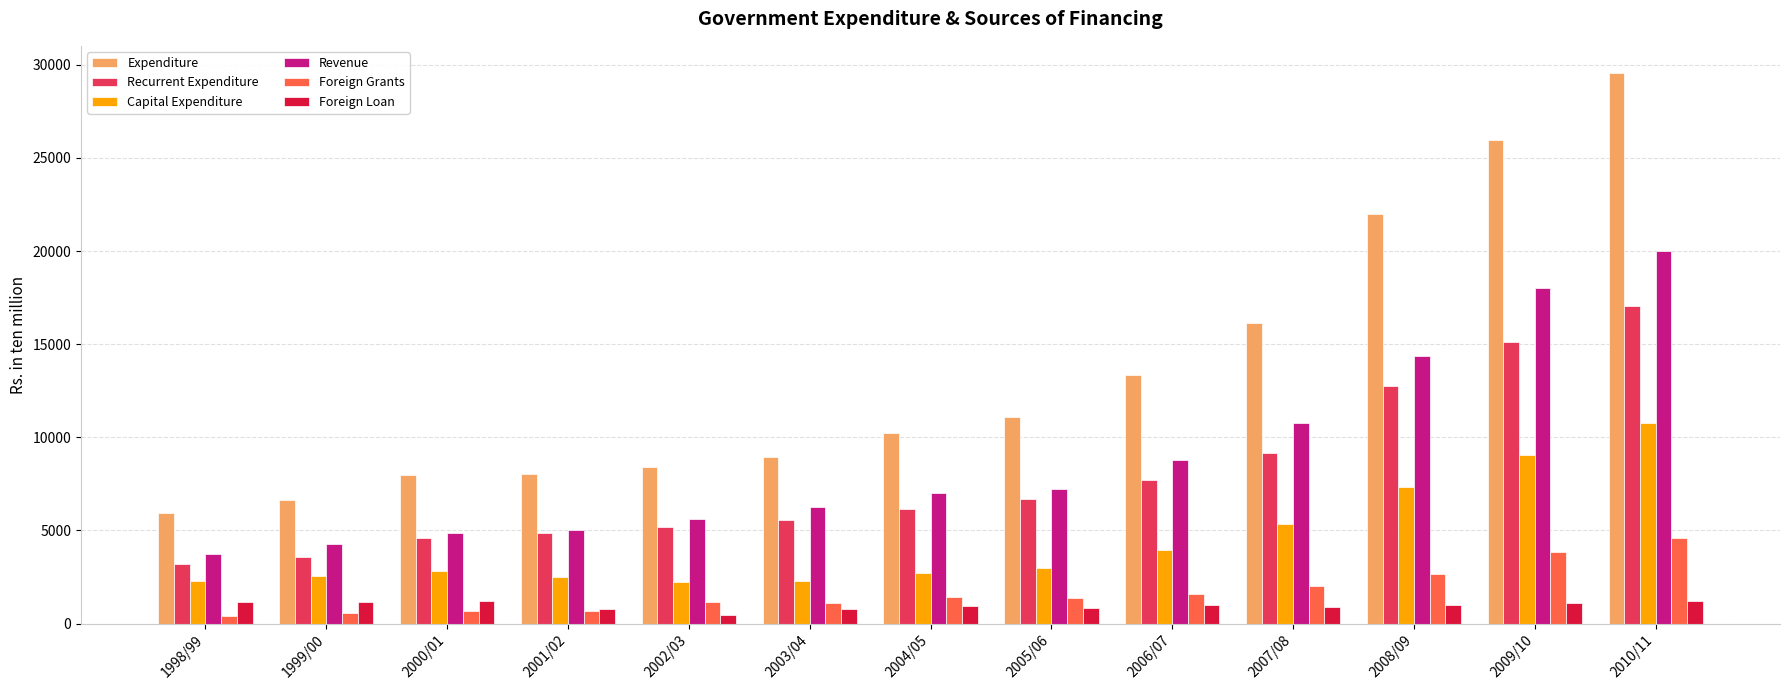

The Expenditure series shows 5480.2 at 2001/02. True or false?

False